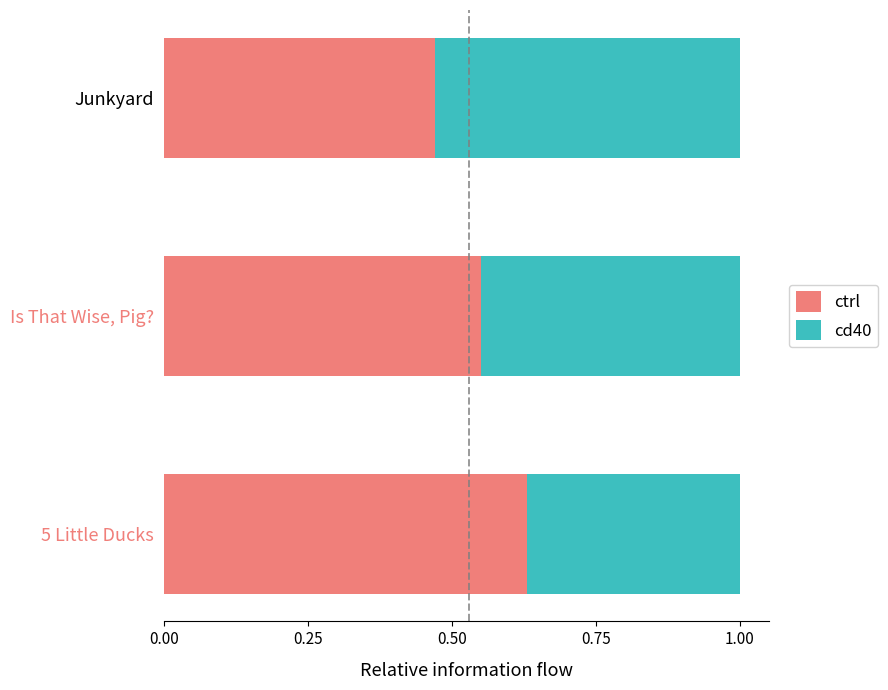

What is the total value across all series at 5 Little Ducks?

1.0